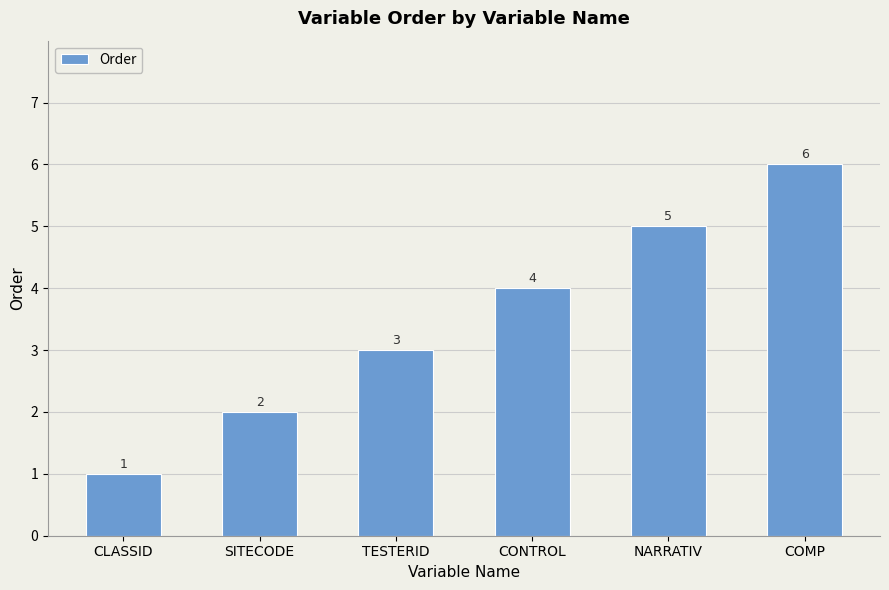

List the labels in order of value, smallest first.

CLASSID, SITECODE, TESTERID, CONTROL, NARRATIV, COMP